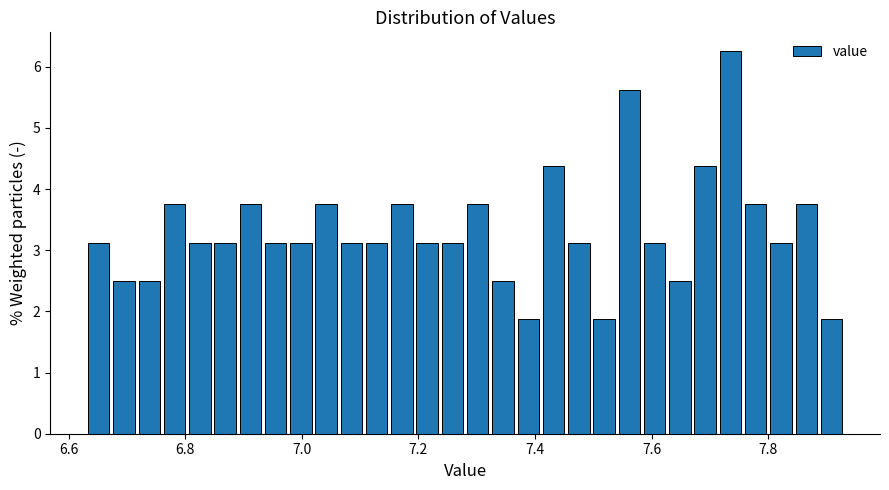

Read against the x-axis, roughly where is the centre of the tallest bar?

7.74